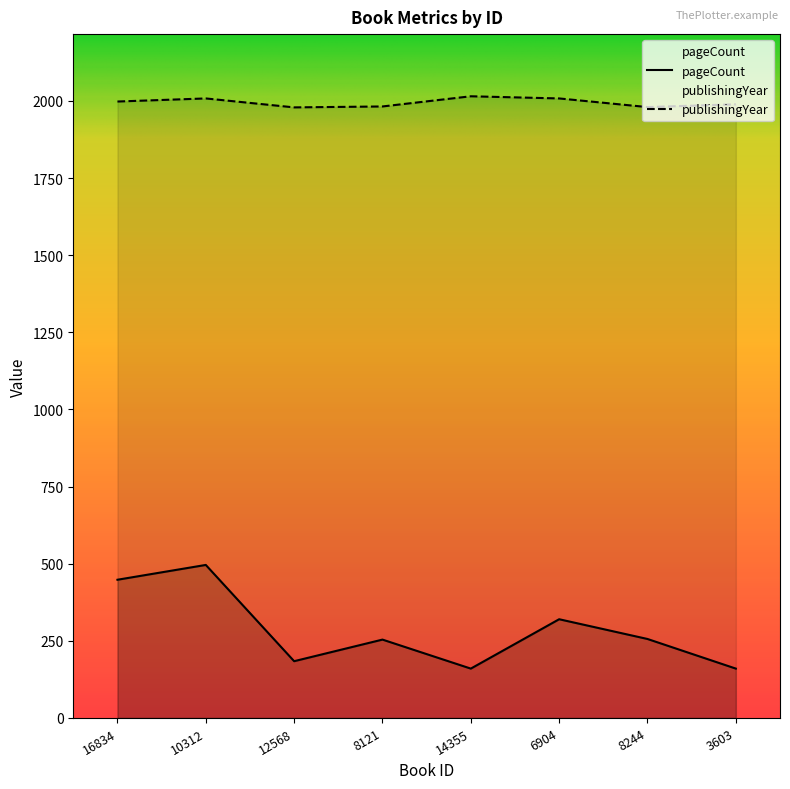

Which series changed the most between 14355 and 3603?

publishingYear